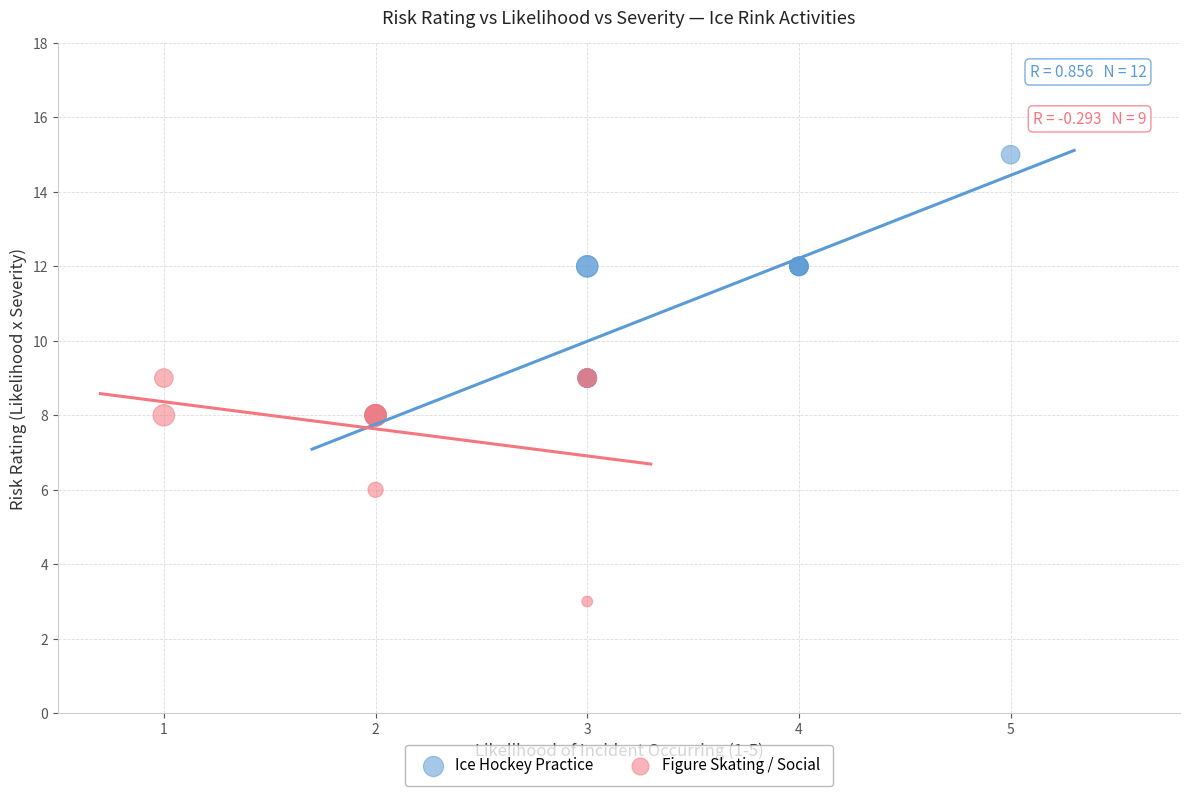

Which series has the largest Y range (max minus min)?

Ice Hockey Practice